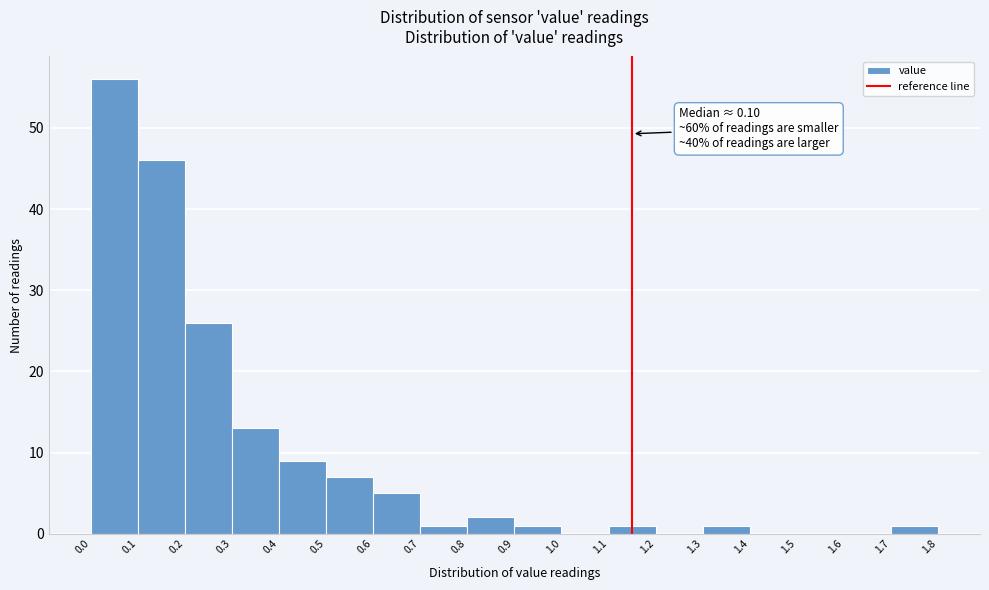

Which range on the x-axis has the tallest bar?

0.0 to 0.1